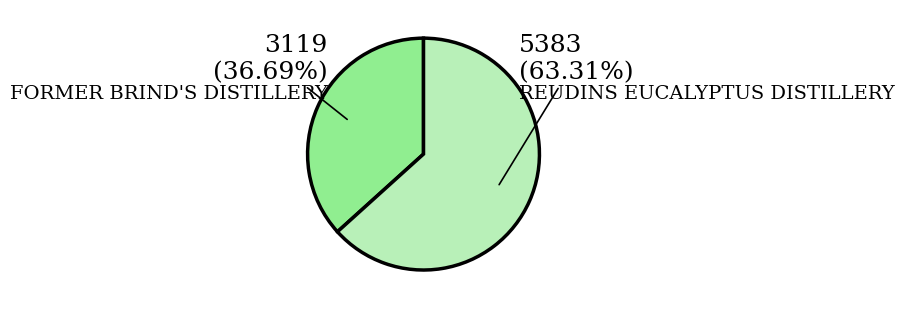

Is it true that FORMER BRIND'S DISTILLERY is 37% of the pie?

True